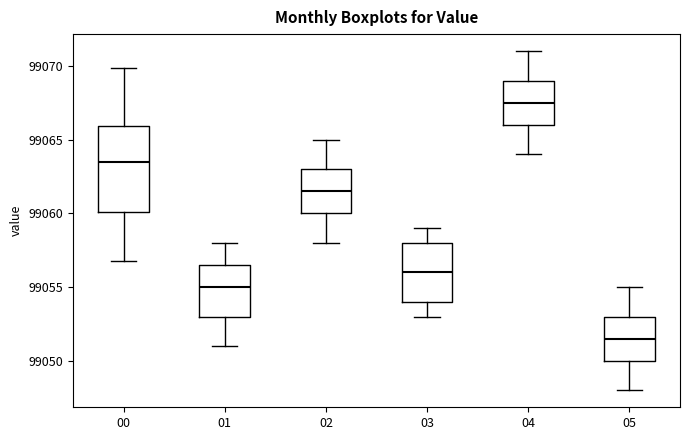

Where is the upper edge of the box at x = 00 on the y-axis? The values are not printed on the chart, so give them approximately, as read against the axis.

99066.0